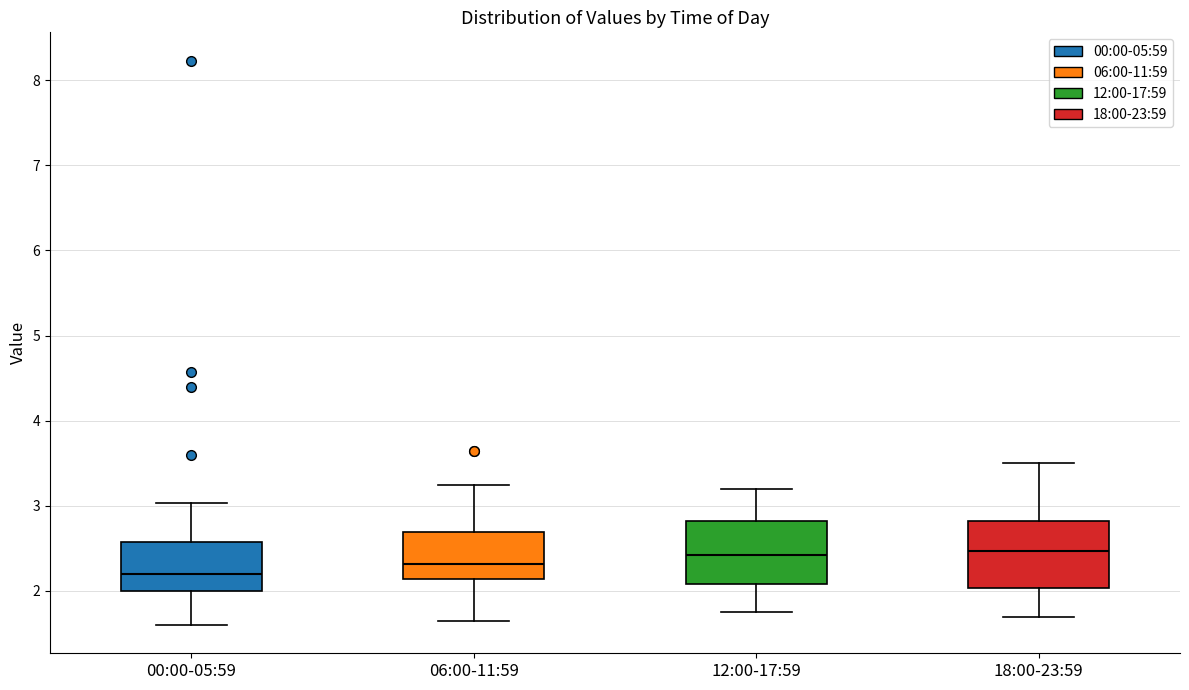

Where is the lower edge of the box for 00:00-05:59 on the y-axis? The values are not printed on the chart, so give them approximately, as read against the axis.

2.0